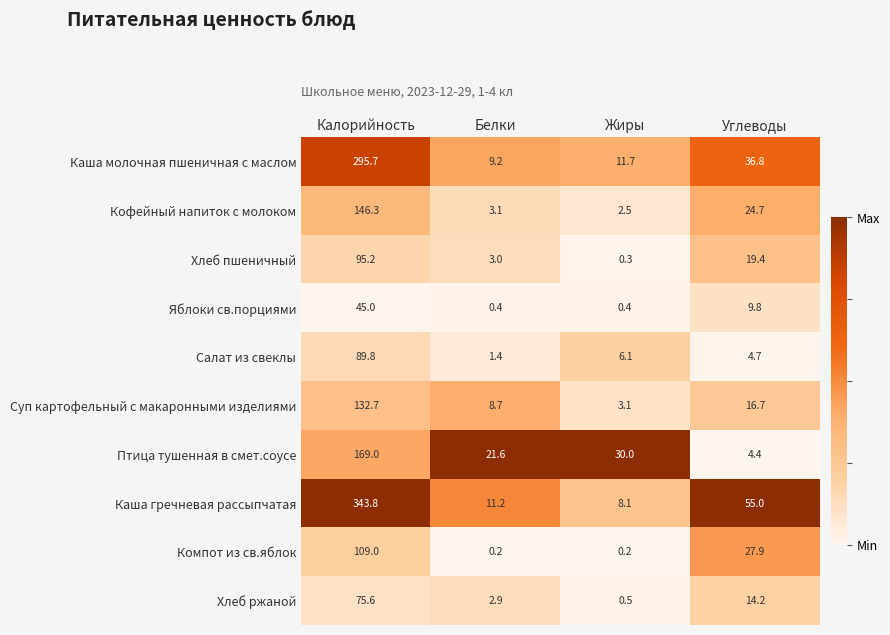

The value of Каша гречневая рассыпчатая at Белки is 11.2. True or false?

True